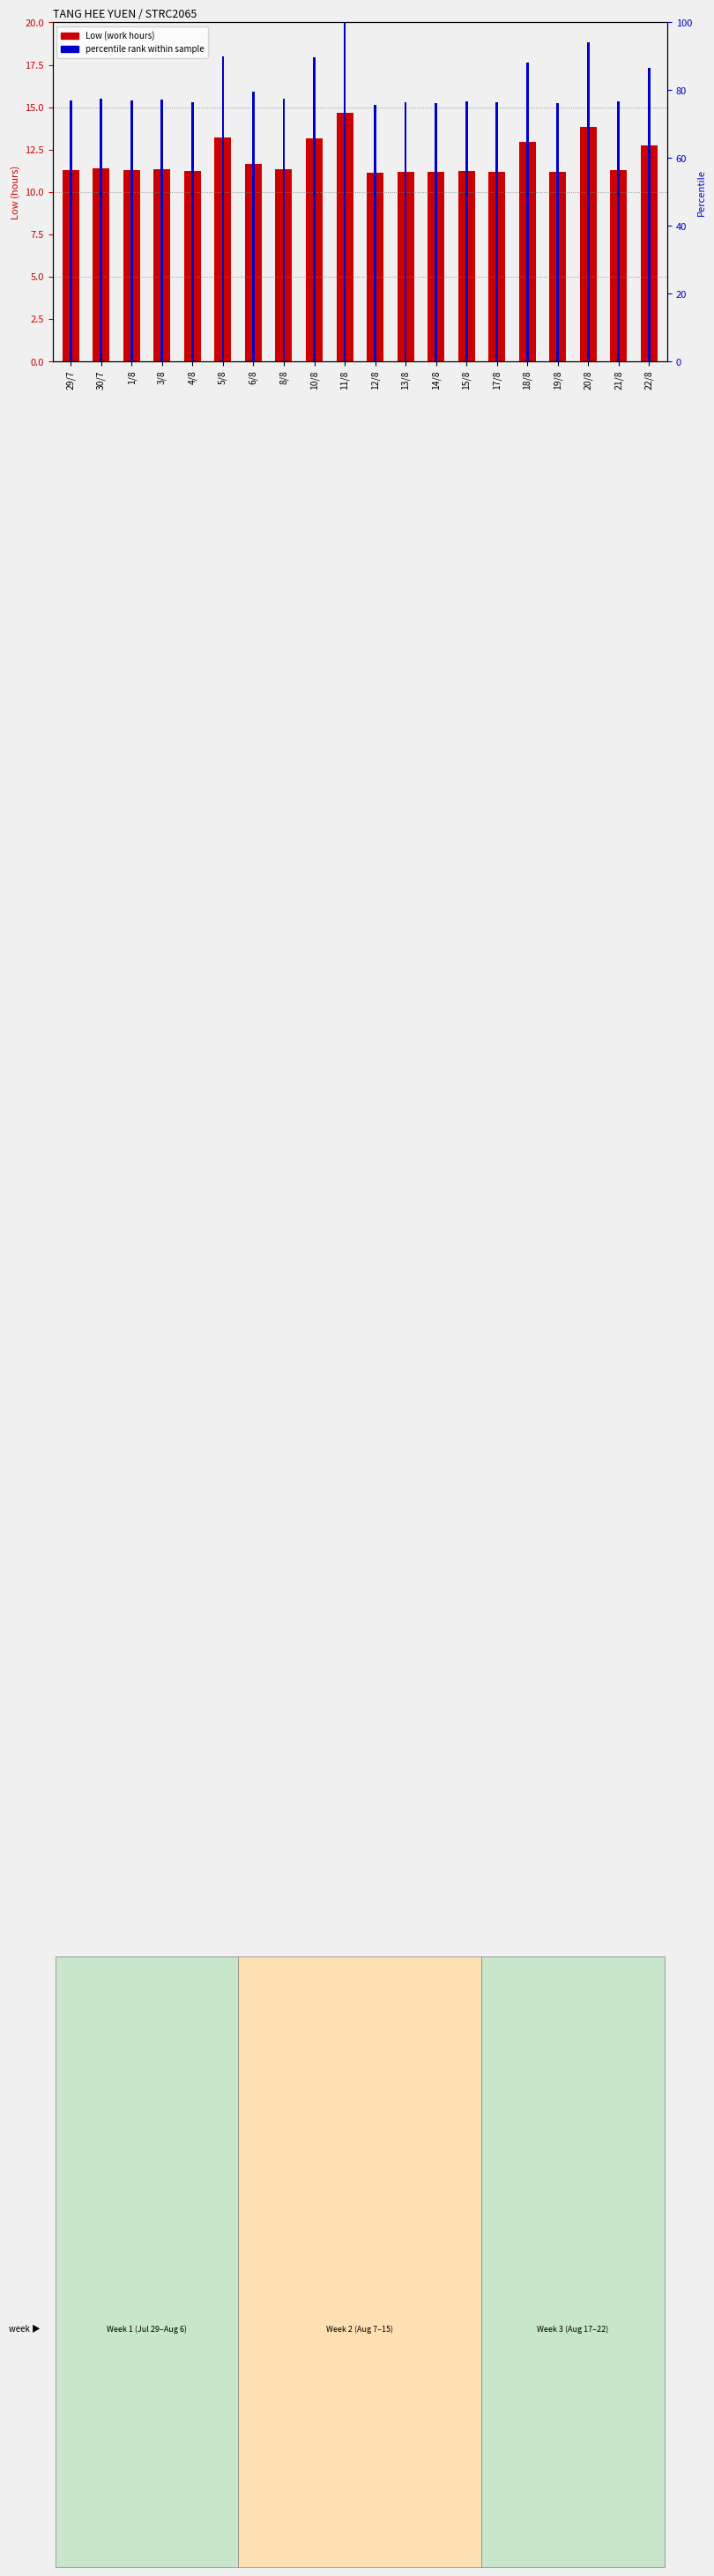

At which label is percentile rank within the sample closest to 87?

22/8